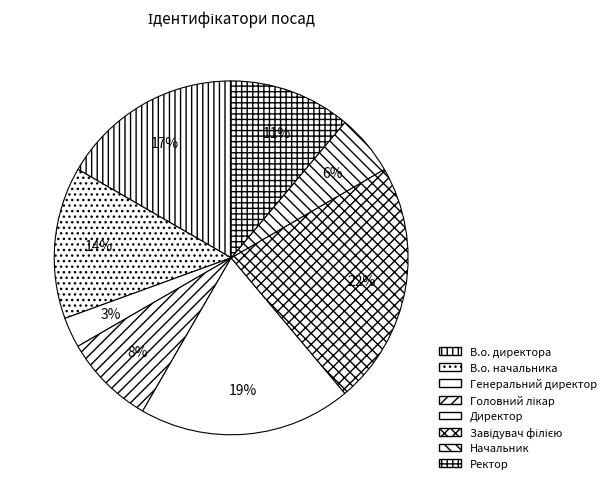

Which slice is the smallest?

Генеральний директор